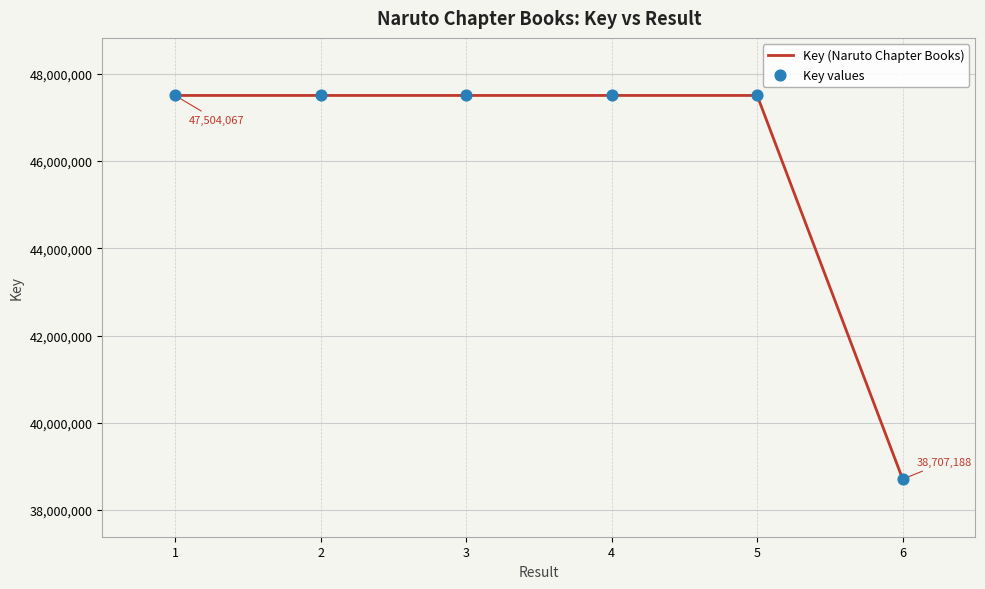

What is the ratio of the value at 3 to the value at 4?

1.0